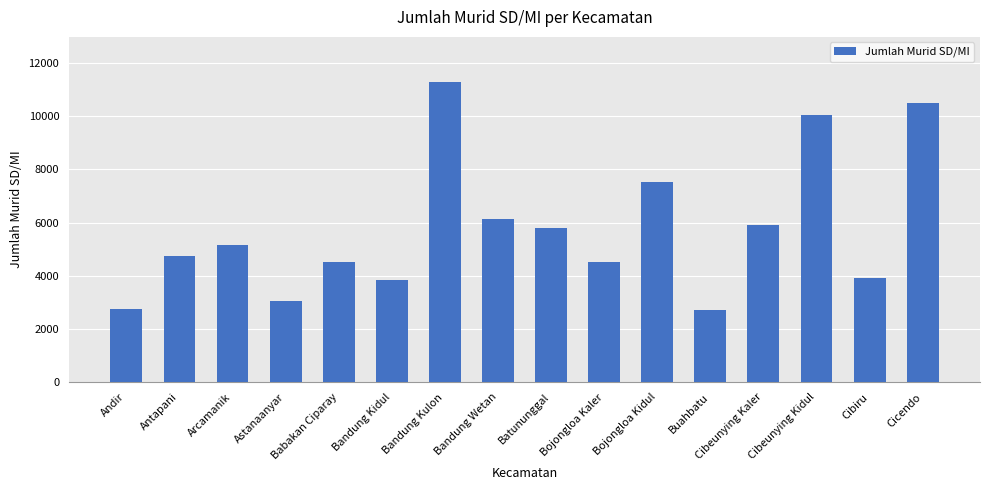

Are the bars grouped side by side (vs. stacked)?

No